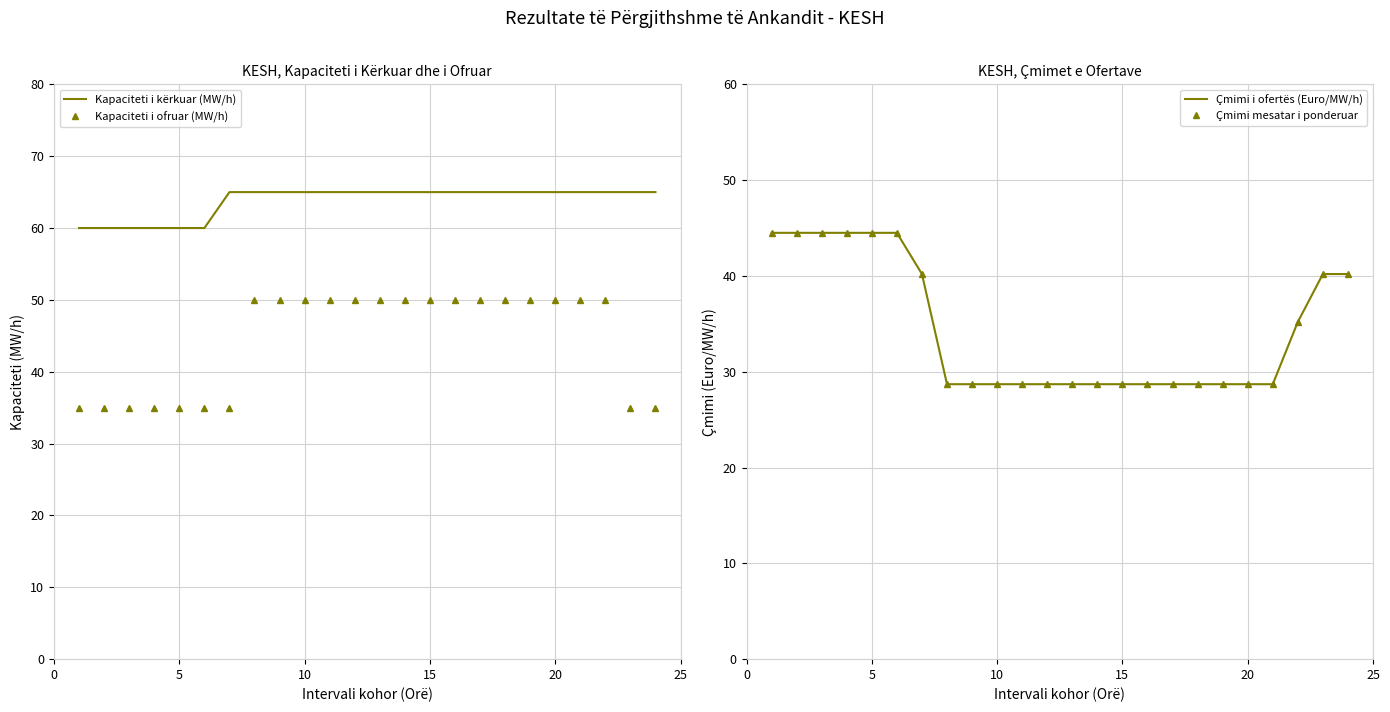

What is the difference between the maximum and second lowest values in the Çmimi i ofertës (Euro/MW/h) series?

15.8